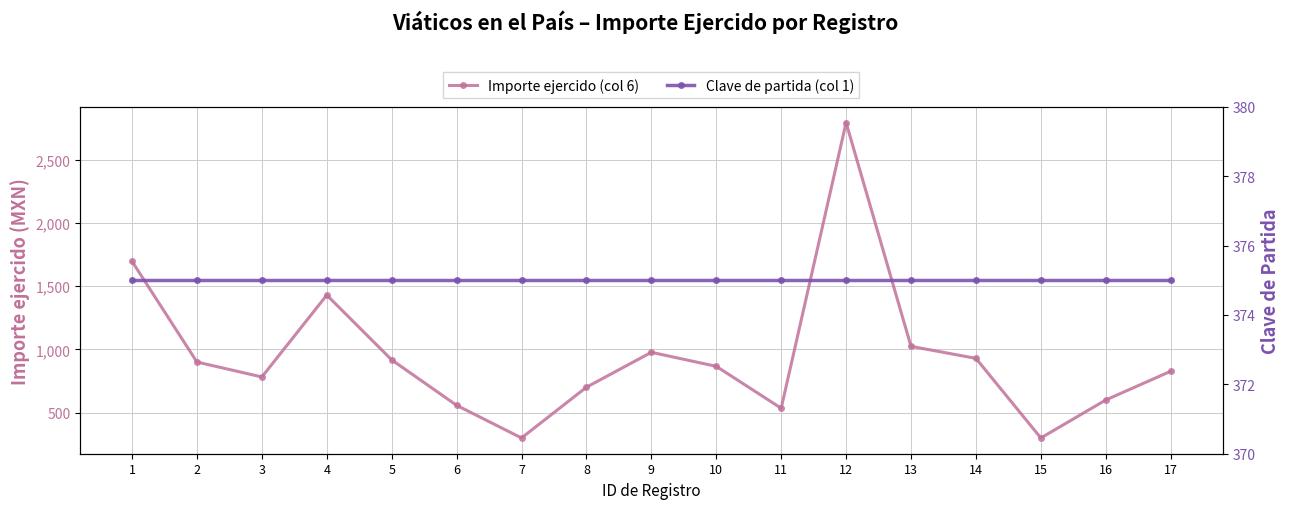

Which category has the lowest value across all series?

7